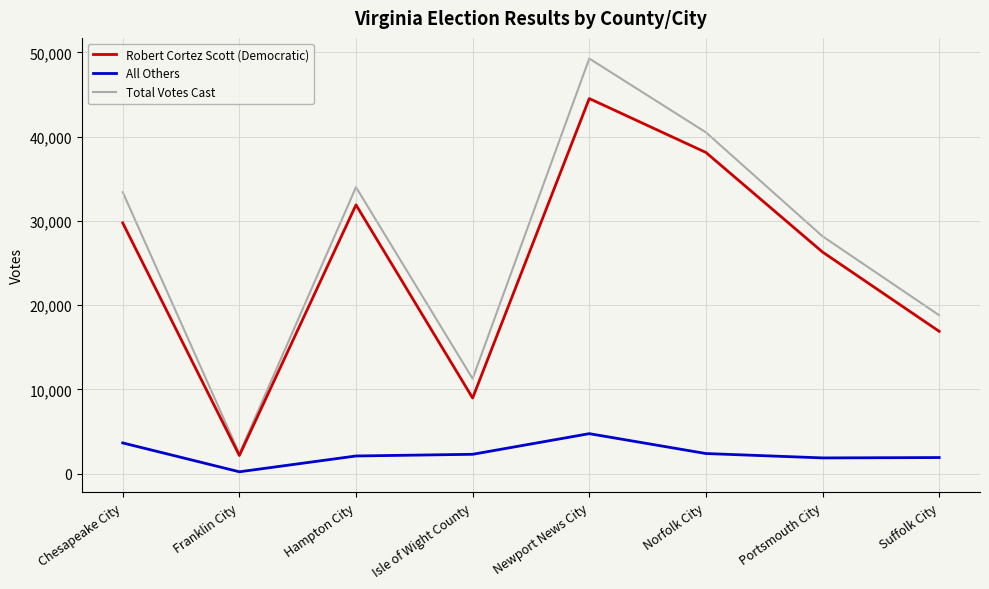

True or false: Robert Cortez Scott (Democratic) and All Others cross at least once.

False